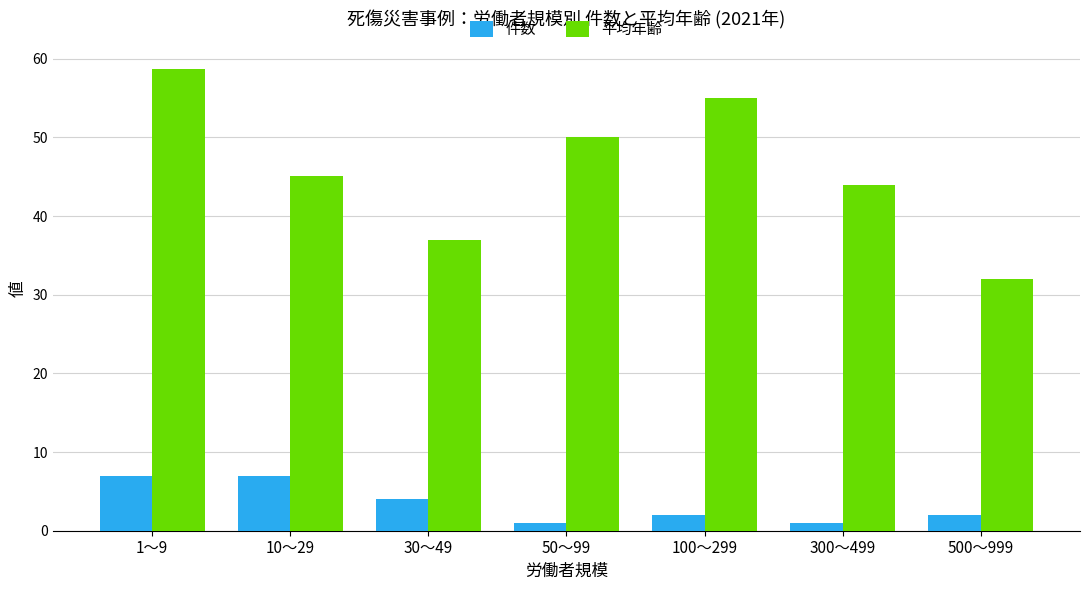

List the labels in order of 平均年齢 value, largest first.

1～9, 100～299, 50～99, 10～29, 300～499, 30～49, 500～999